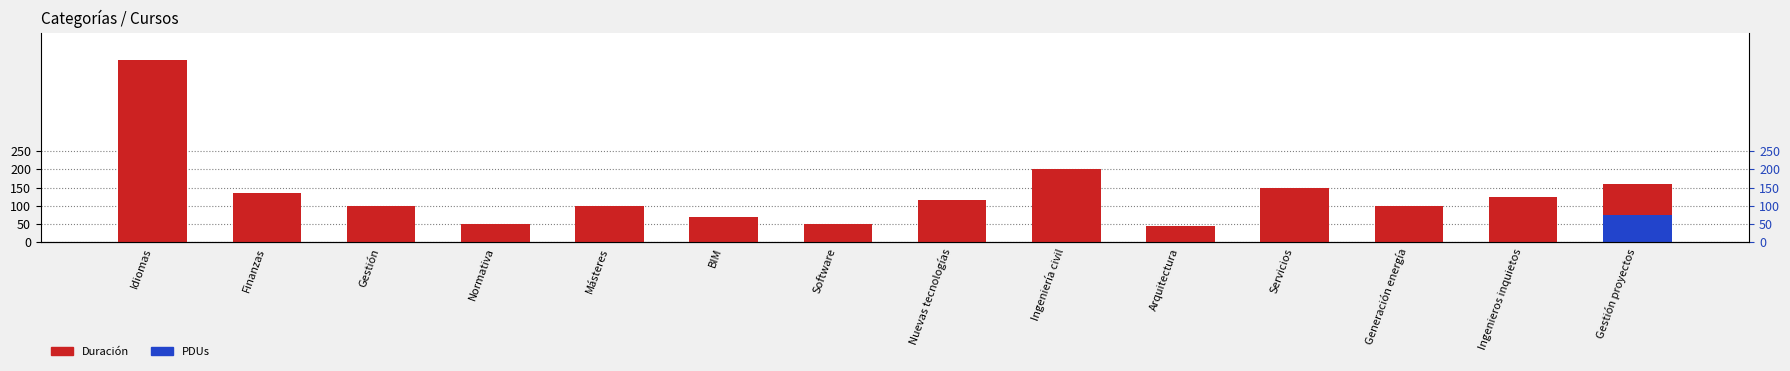

Read the Duración value at Nuevas tecnologías.

115